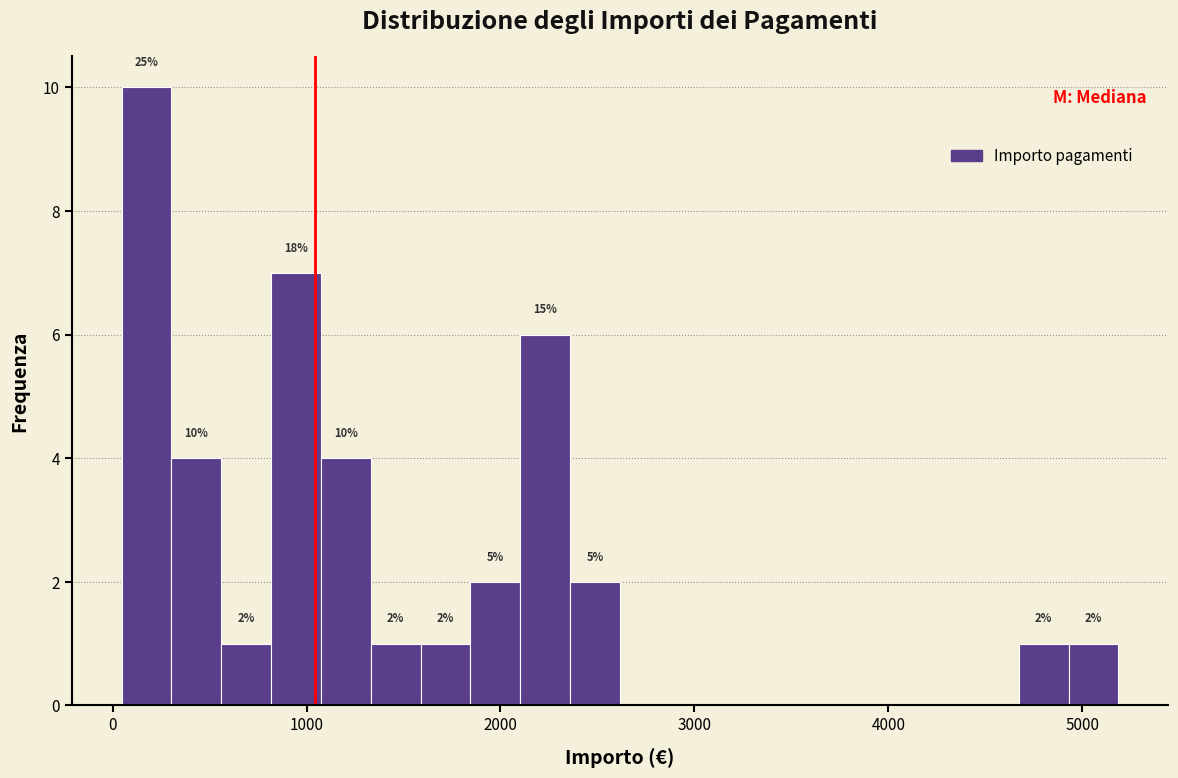

Around what value on the x-axis is the tallest bar? Give the approximate position of its centre, as read against the axis.

200